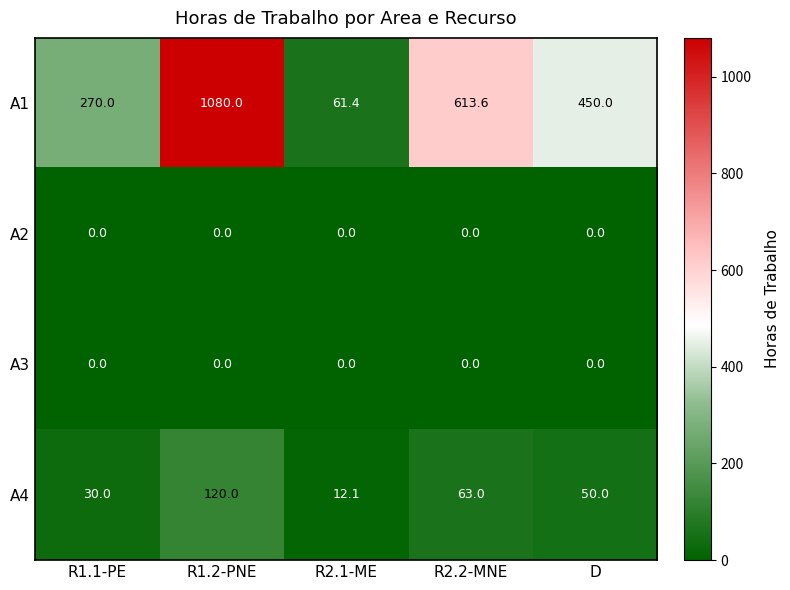

How many categories are shown in the chart?

5